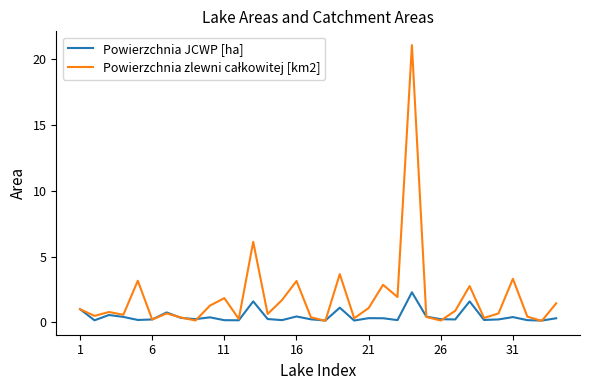

What is the highest value of the Powierzchnia JCWP [ha] series?

2.3